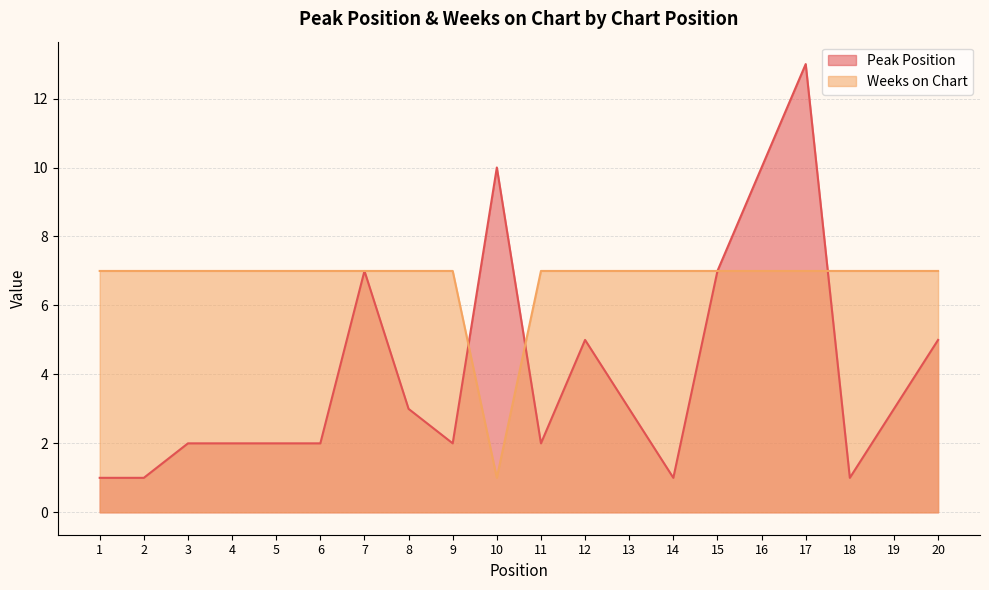

Does the chart display data point markers on the line(s)?

No